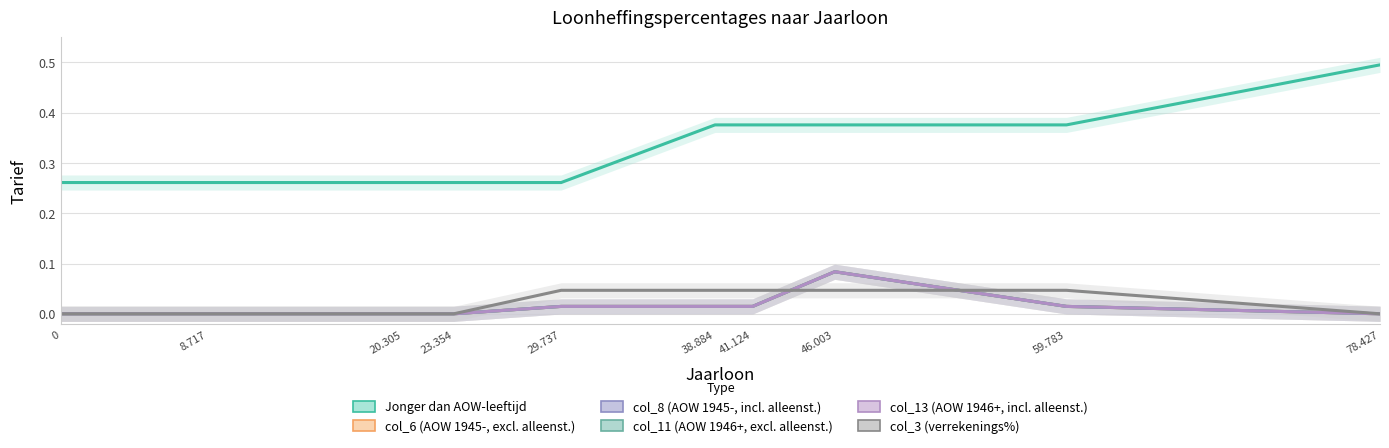

Which label corresponds to the largest value in the chart?

78.427